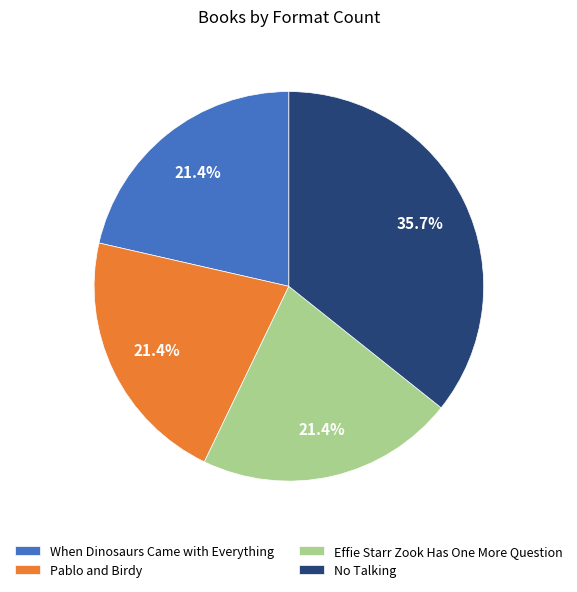

Approximately how many times larger is the value at Effie Starr Zook Has One More Question compared to Pablo and Birdy?

1.0